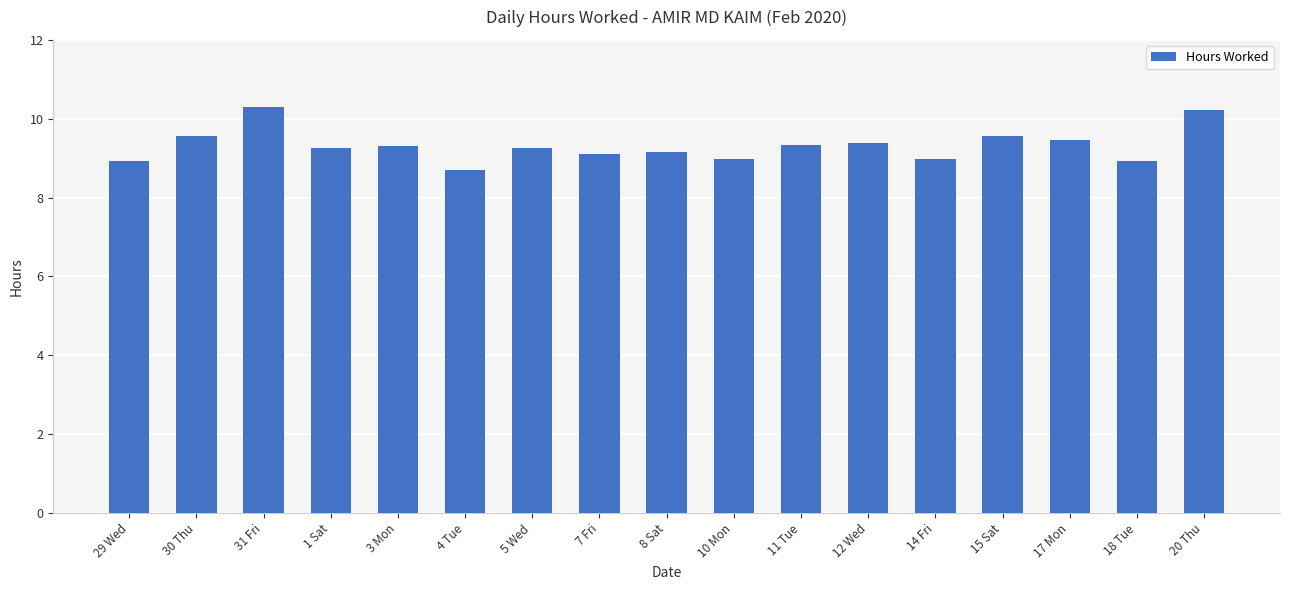

What is the sum of the values at 5 Wed and 11 Tue?

18.6